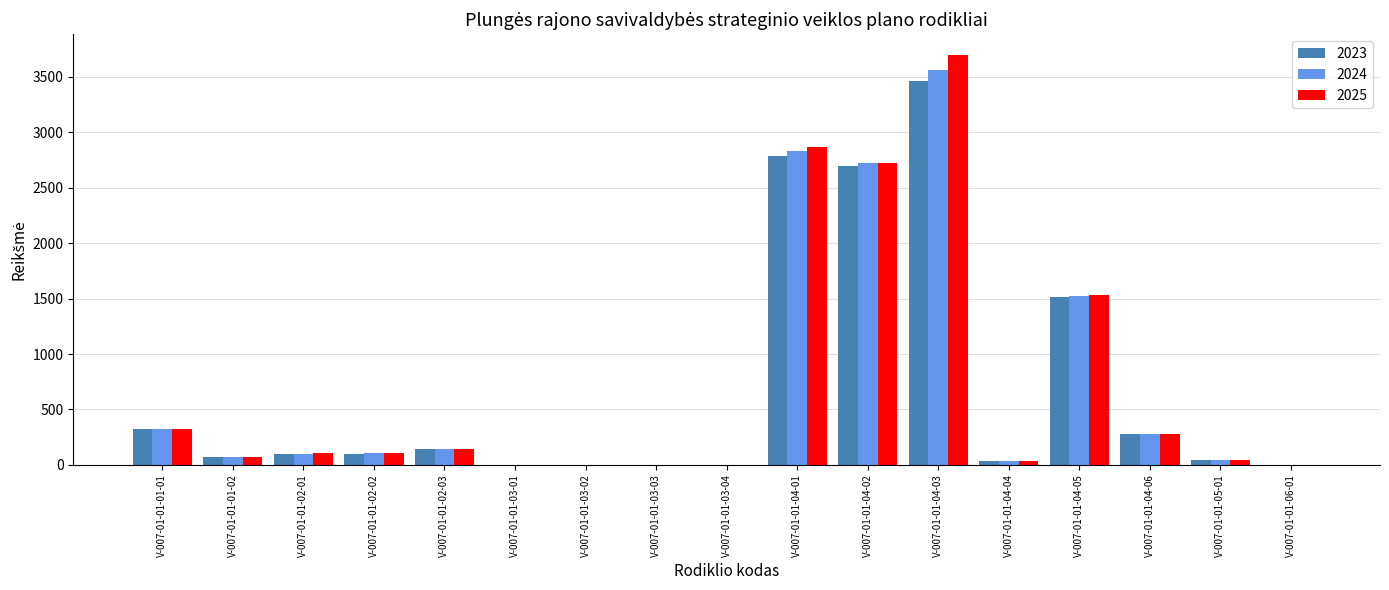

The value of 2023 at V-007-01-01-04-05 is 1511.6. True or false?

True